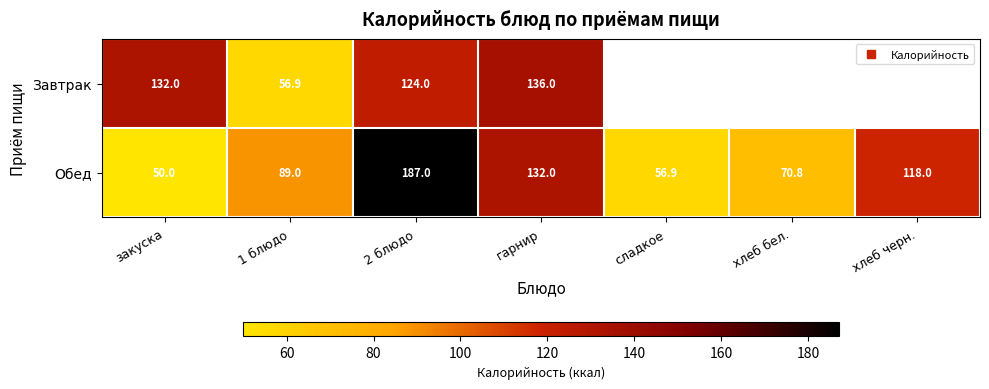

Which series has the largest total across all categories?

Обед